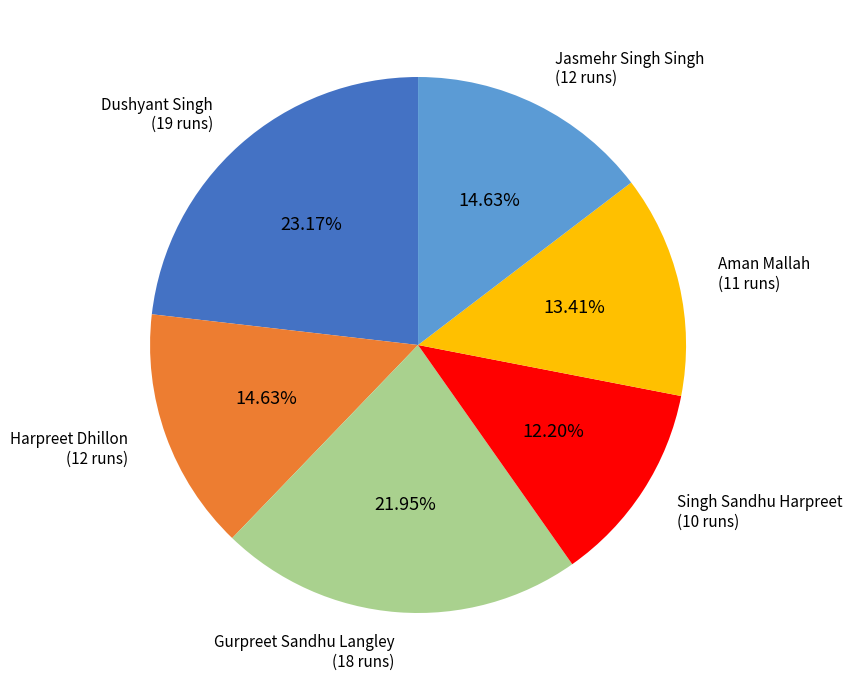

To the nearest percent, what is the average slice percentage?

17%